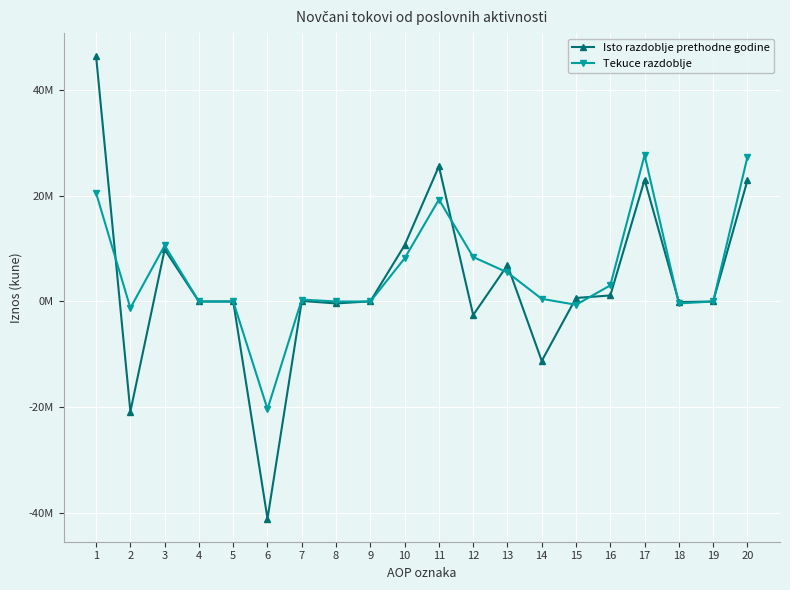

What are all the series names shown in the legend?

Isto razdoblje prethodne godine, Tekuce razdoblje